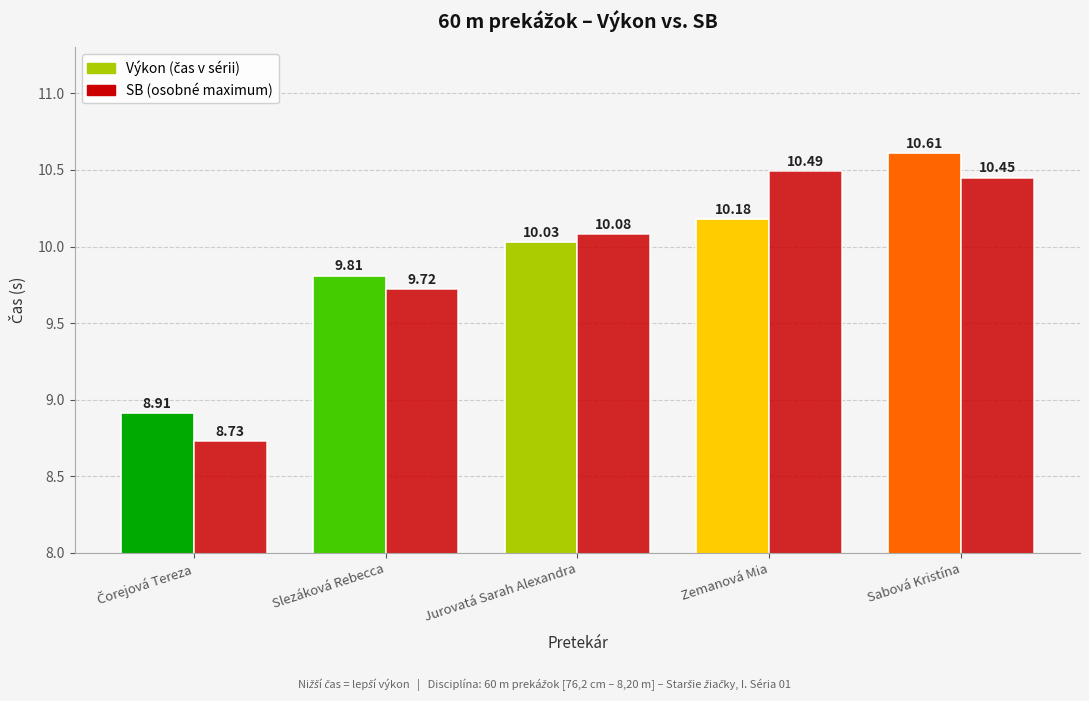

Approximately how many times larger is the value at Jurovatá Sarah Alexandra compared to Slezáková Rebecca?

1.0